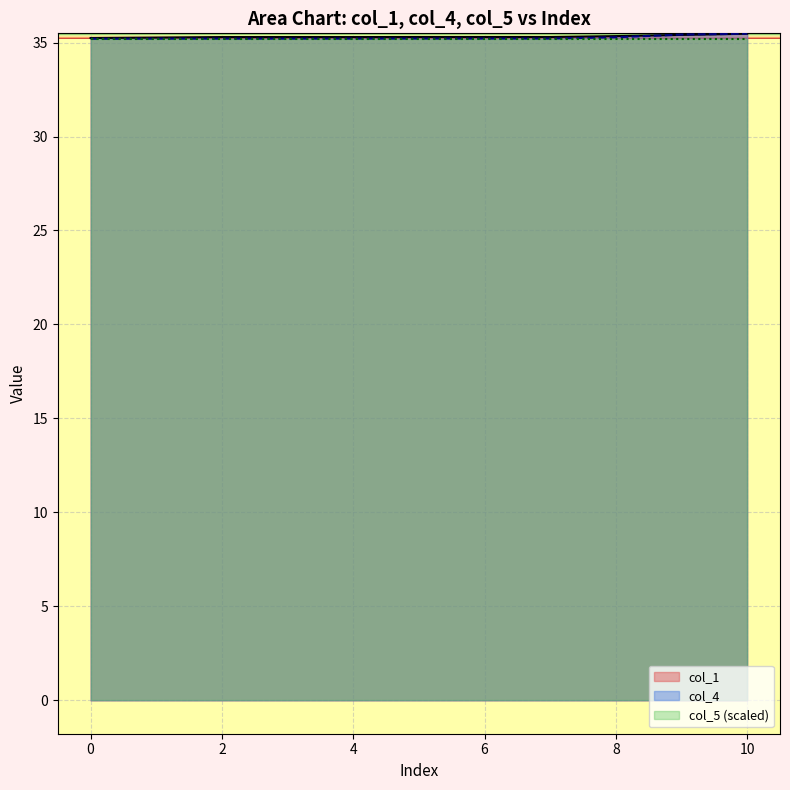

Is it true that col_4 equals 56.1 at 0?

False